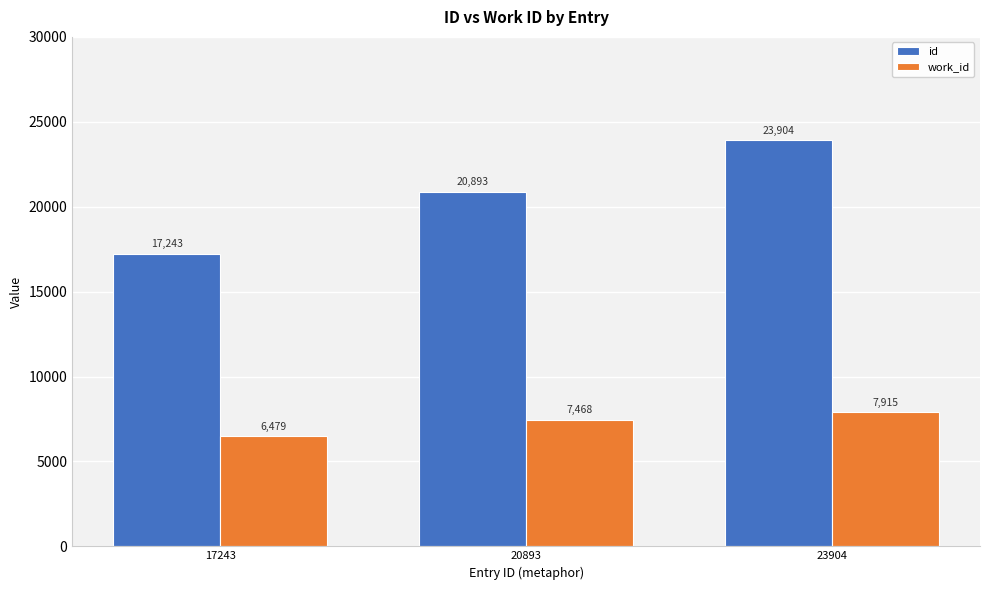

What is the spread (max minus min) of values at 20893?

13425